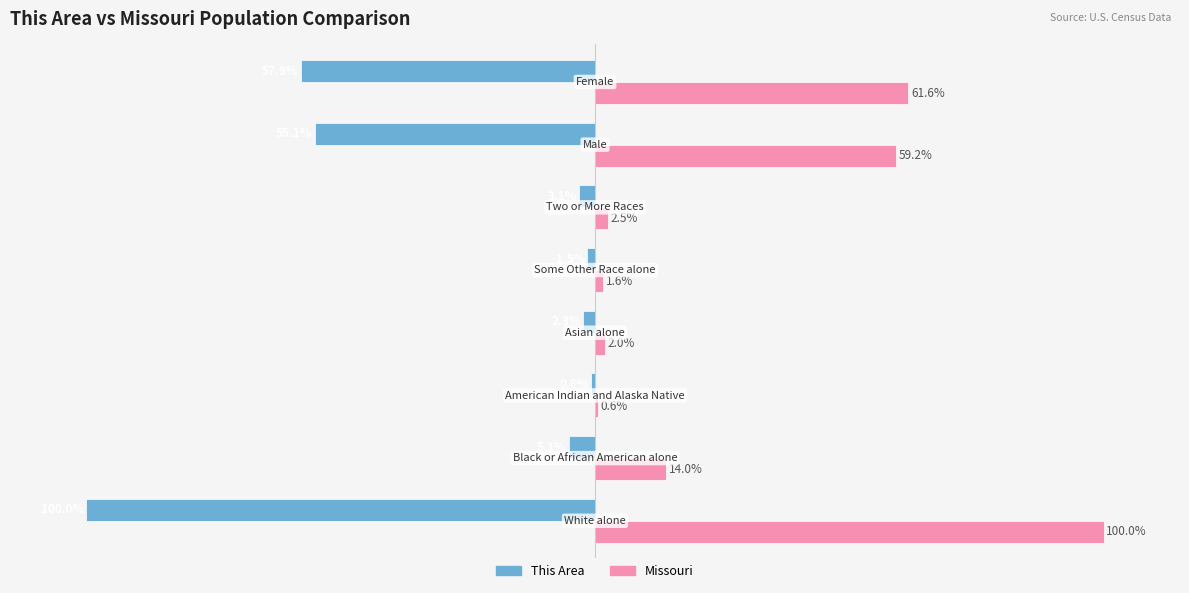

Which series has the largest total across all categories?

Missouri